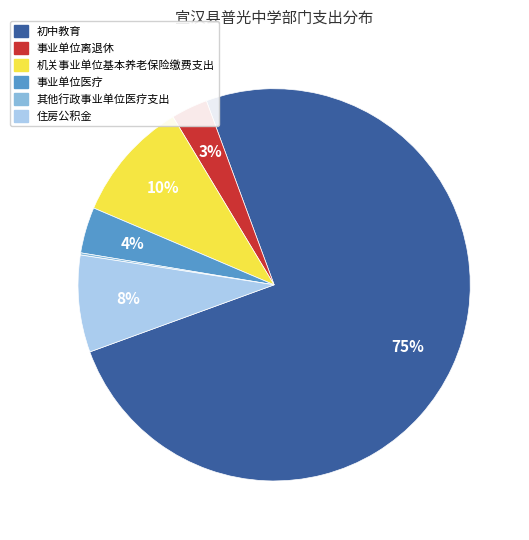

Approximately how many times larger is the value at 住房公积金 compared to 机关事业单位基本养老保险缴费支出?

0.8